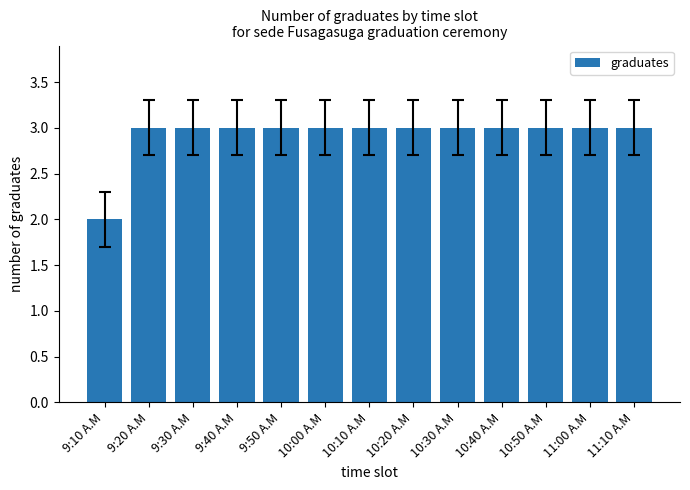

Approximately how many times larger is the value at 11:00 A.M compared to 9:50 A.M?

1.0